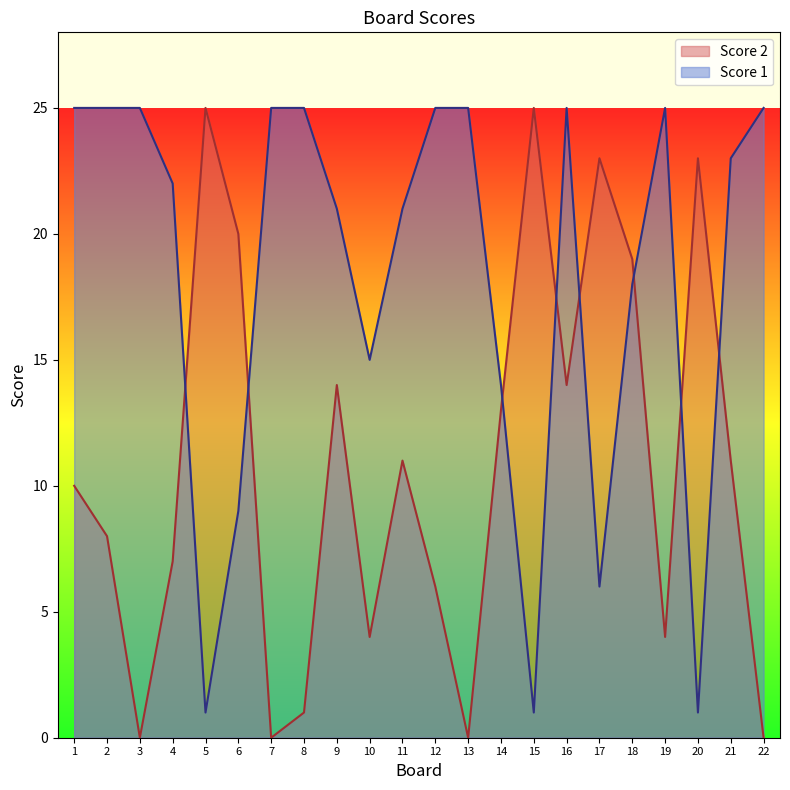

List the series in order of their peak value, lowest first.

Score 2, Score 1